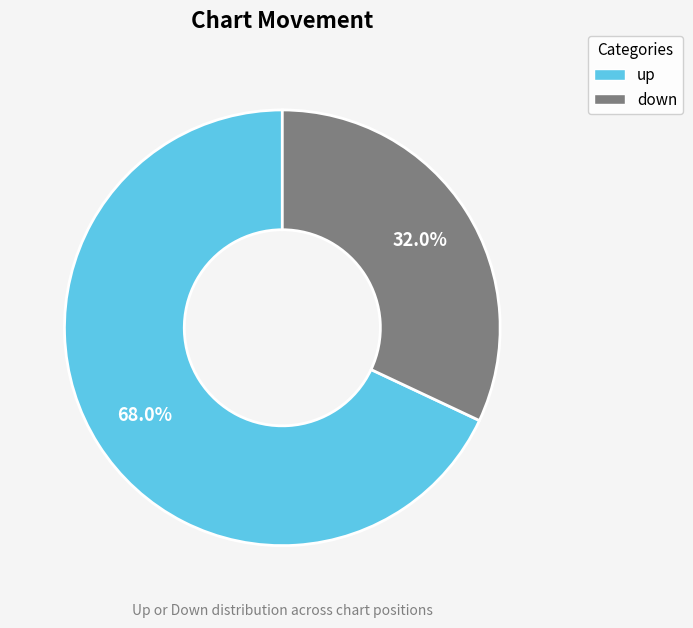

What is the majority slice?

up